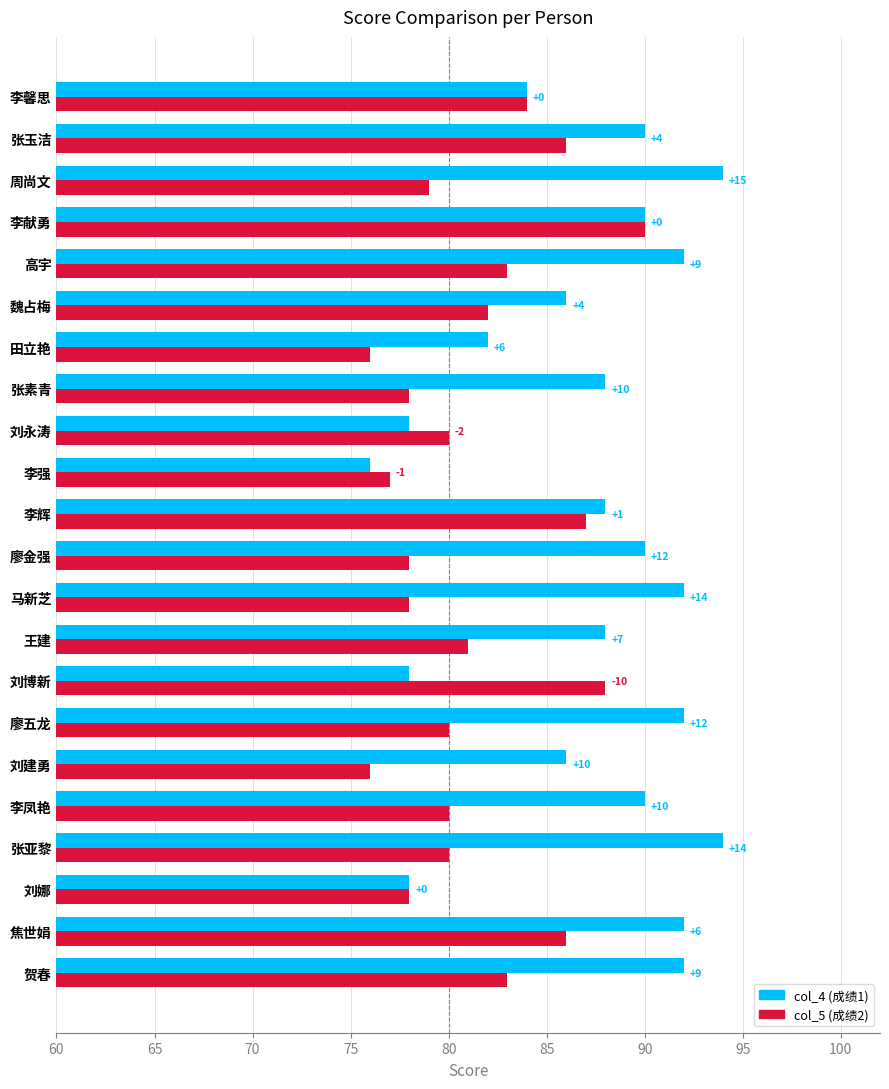

What are all the series names shown in the legend?

col_4 (成绩1), col_5 (成绩2)